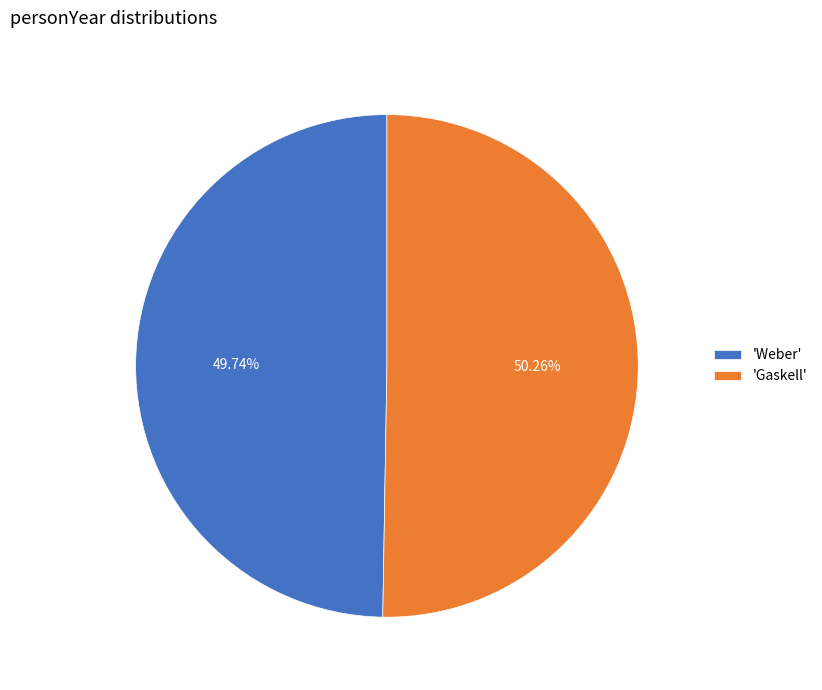

Which slice represents more than half of the pie?

'Gaskell'